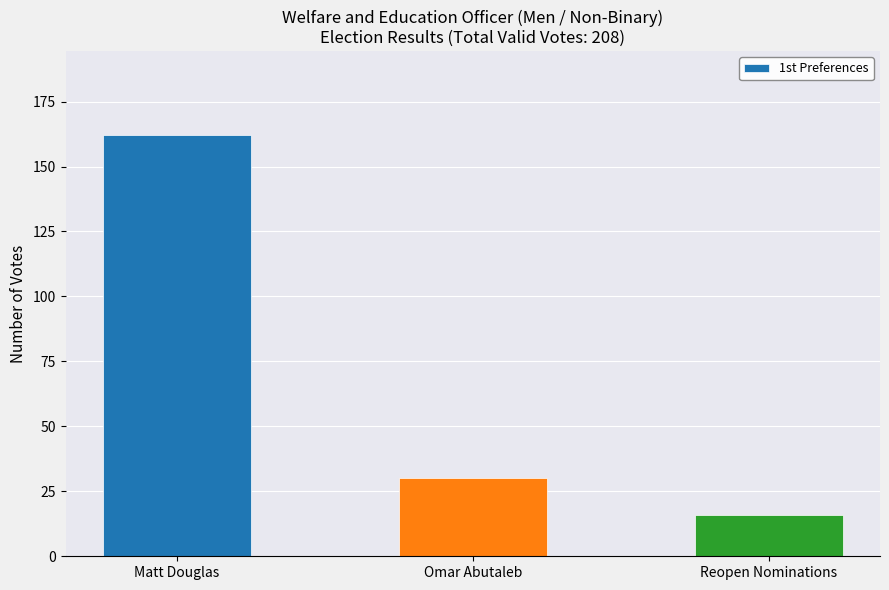

Rank the categories by value from highest to lowest.

Matt Douglas, Omar Abutaleb, Reopen Nominations